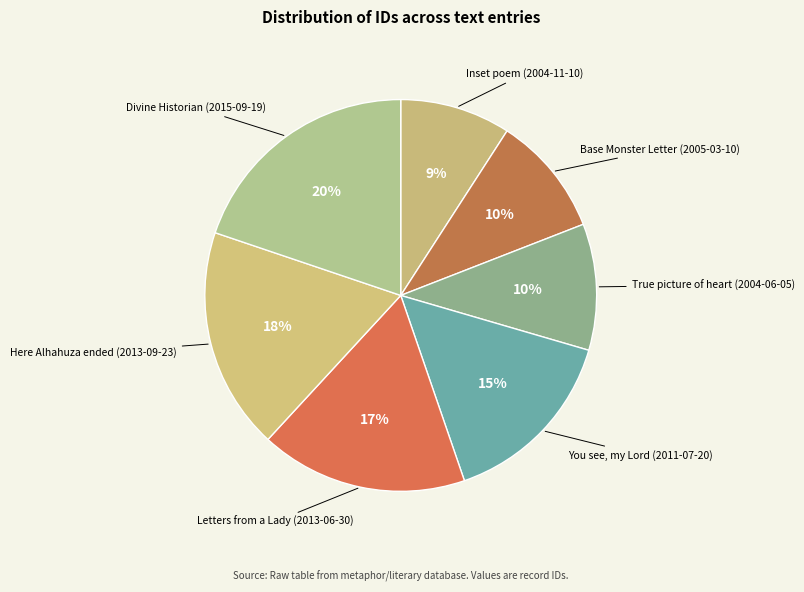

Combined, do True picture of heart (2004-06-05) and Inset poem (2004-11-10) account for over 50%?

No